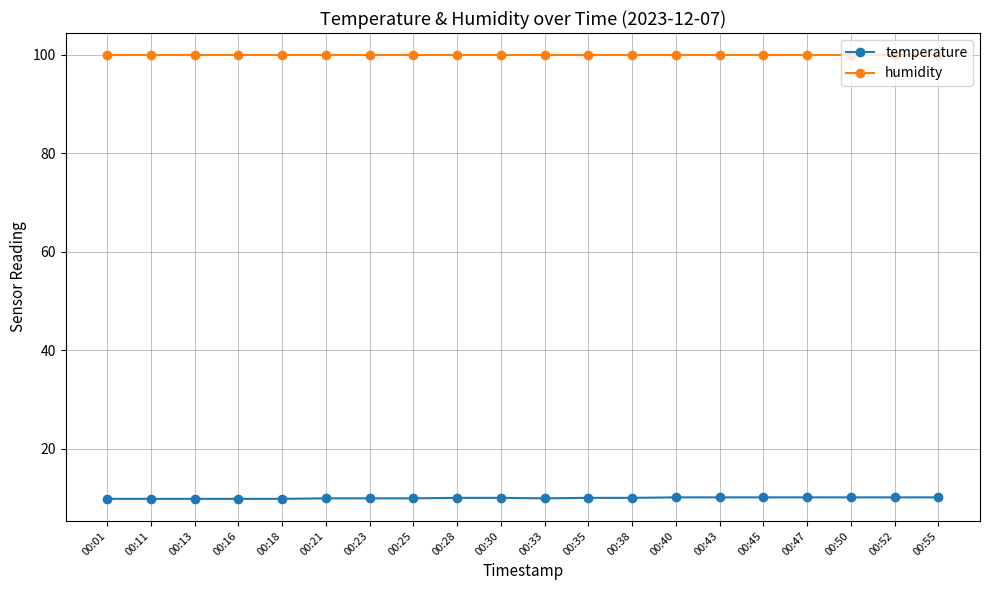

Rank the series by their average value, from lowest to highest.

temperature, humidity